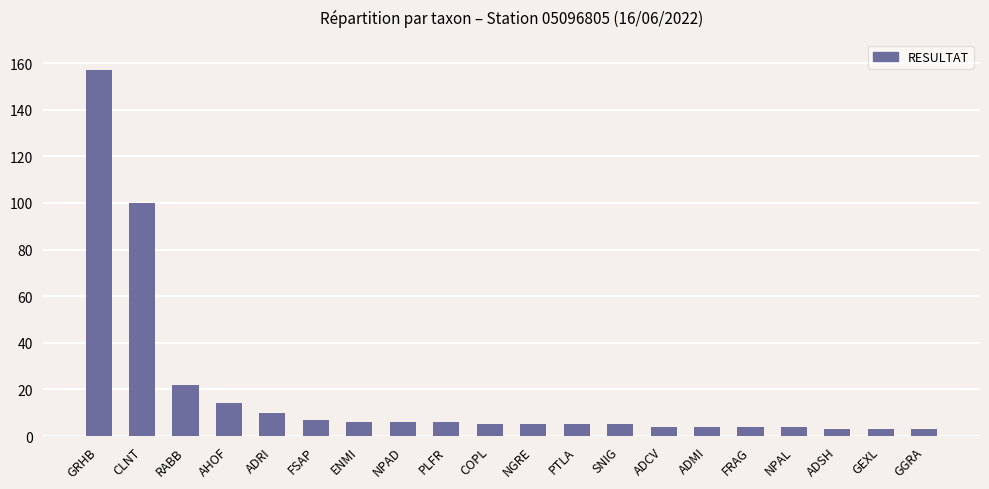

Reading left to right, what are all the values shown in this chart?

157	100	22	14	10	7	6	6	6	5	5	5	5	4	4	4	4	3	3	3